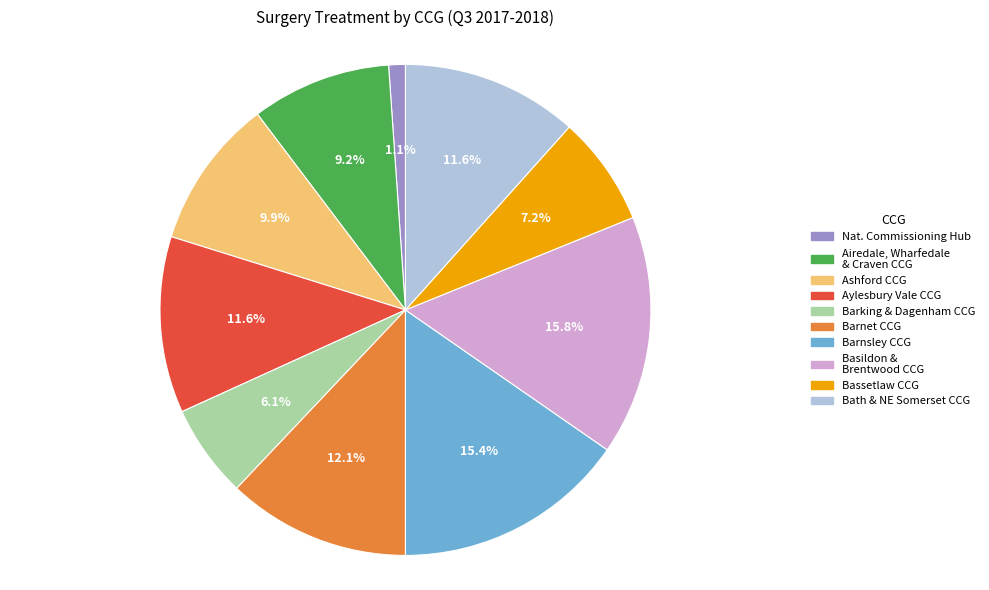

To the nearest percent, what is the difference between the largest and smallest slice percentages?

15%